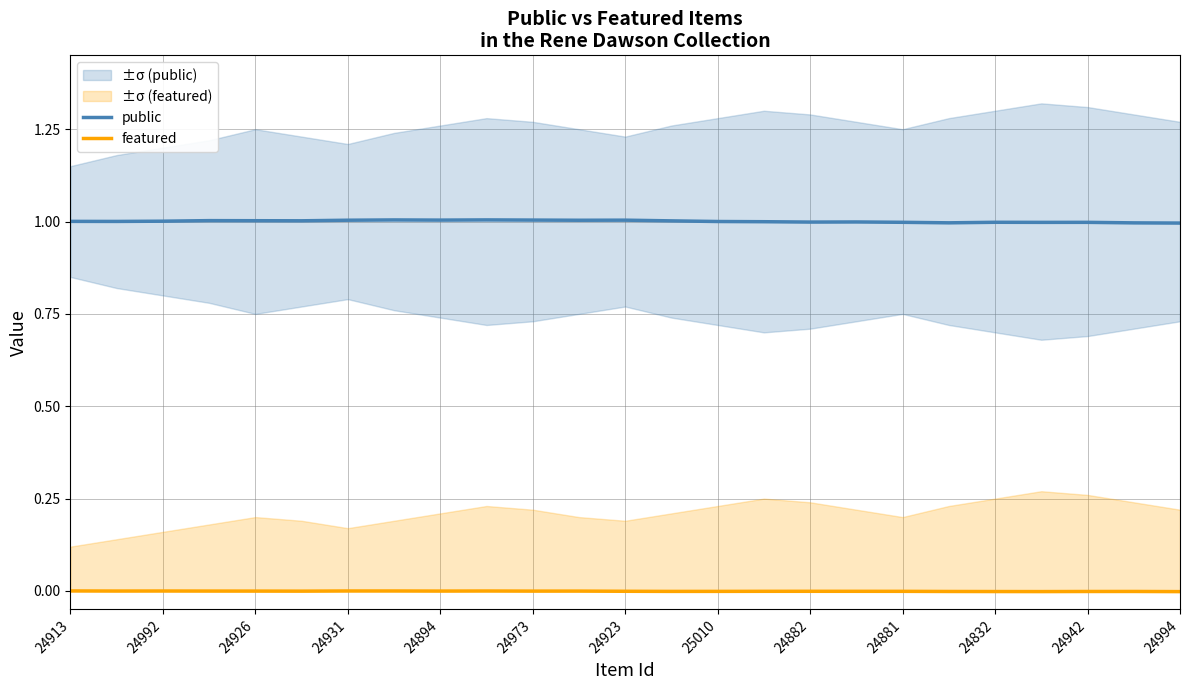

The value of featured at 24942 is -0.0. True or false?

True